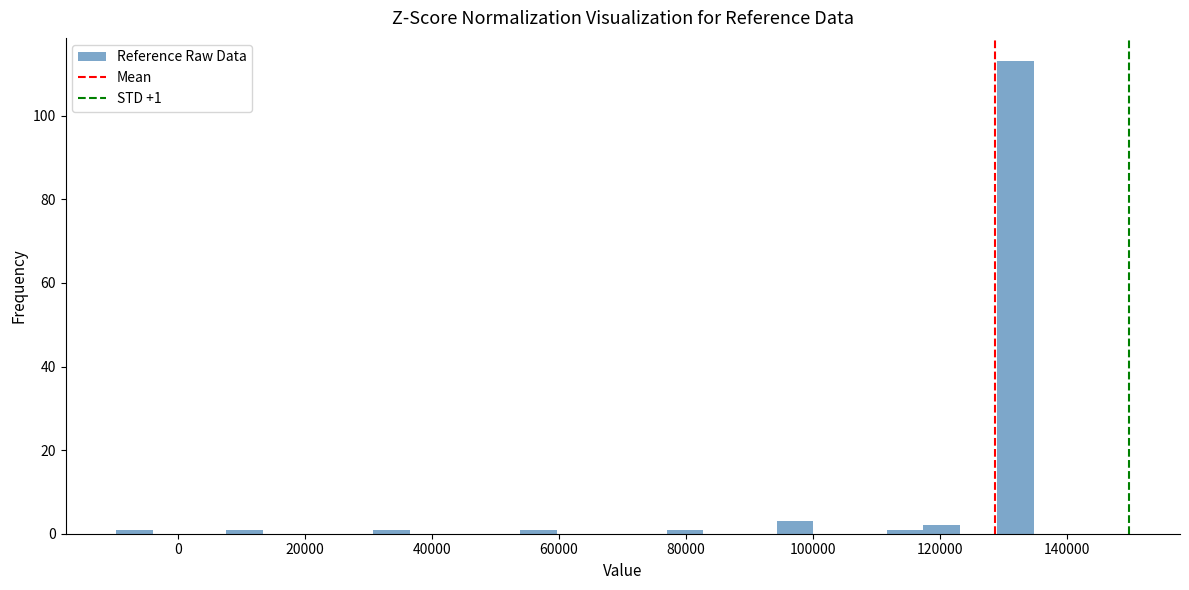

Around what value on the x-axis is the tallest bar? Give the approximate position of its centre, as read against the axis.

132000